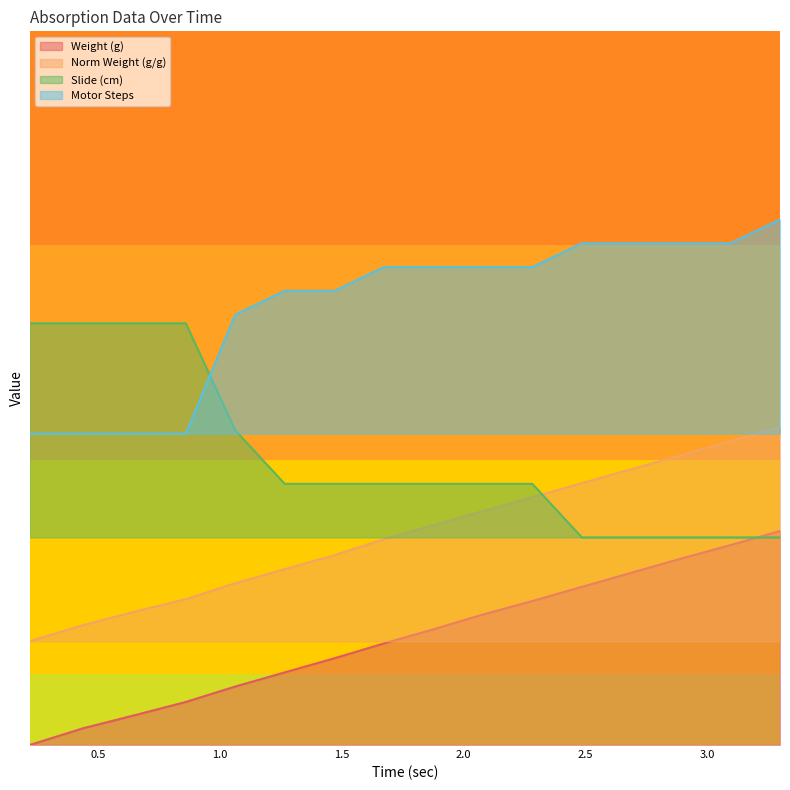

True or false: Motor Steps and Norm Weight (g/g) intersect in this chart.

False